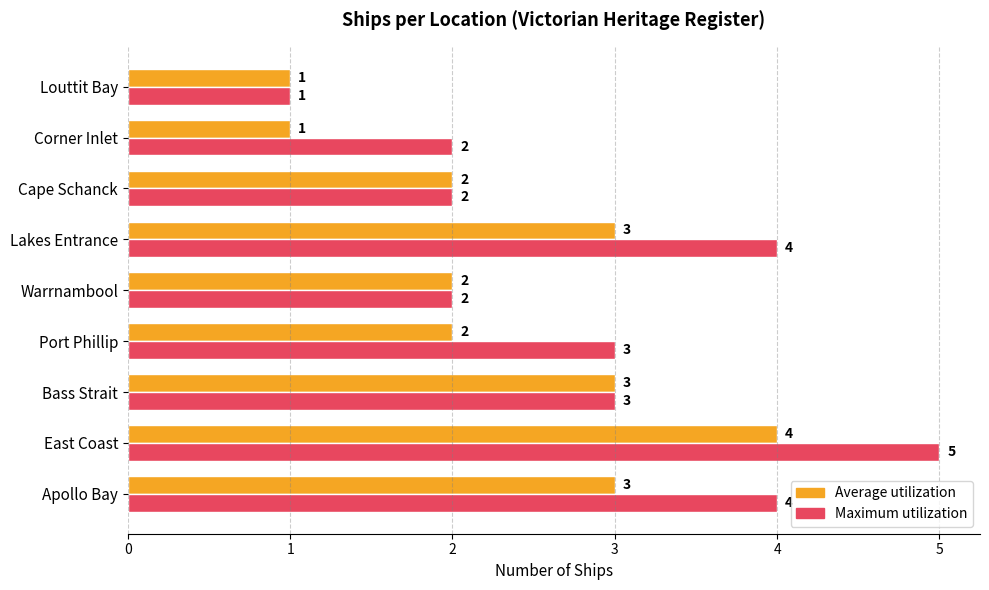

Which series has the widest spread of values?

Maximum utilization